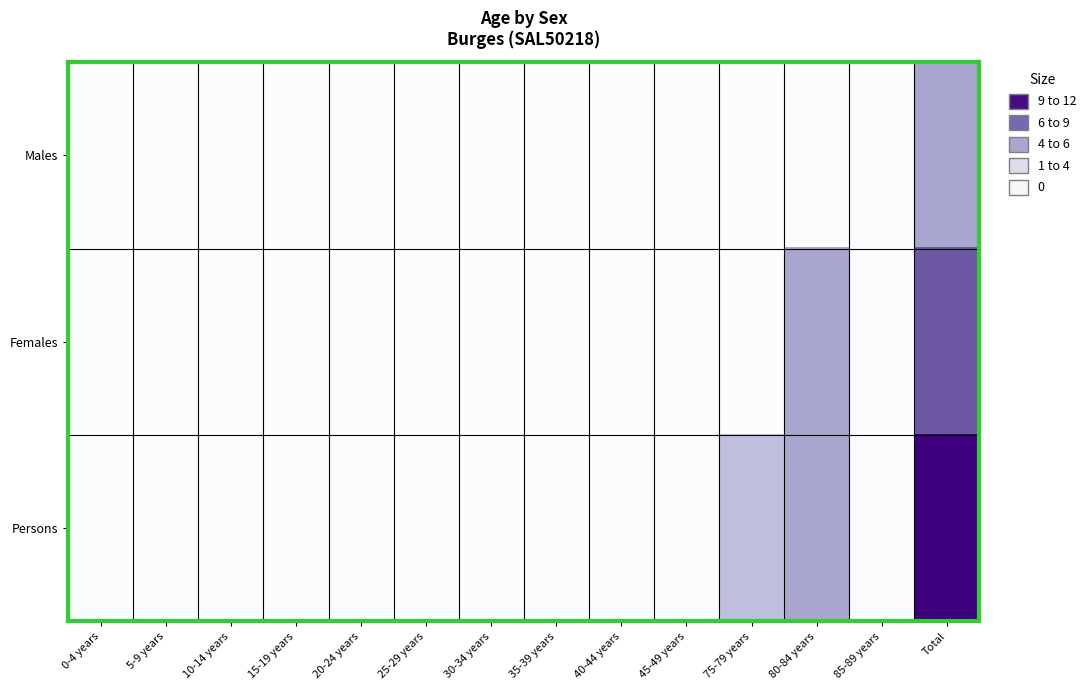

At 0-4 years, list the series in order from largest to smallest.

Males, Females, Persons